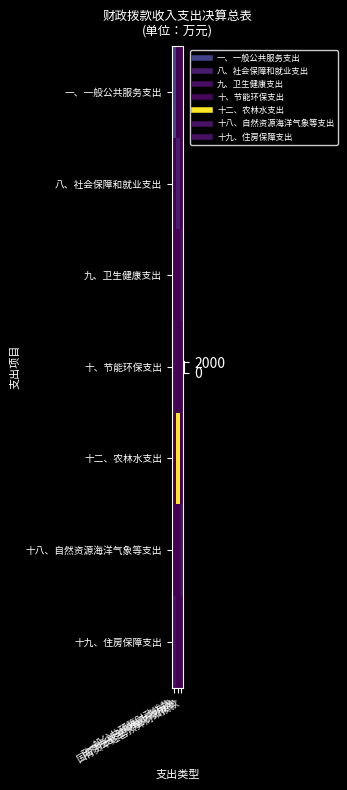

List the series in order of their peak value, lowest first.

十、节能环保支出, 九、卫生健康支出, 十九、住房保障支出, 十八、自然资源海洋气象等支出, 八、社会保障和就业支出, 一、一般公共服务支出, 十二、农林水支出